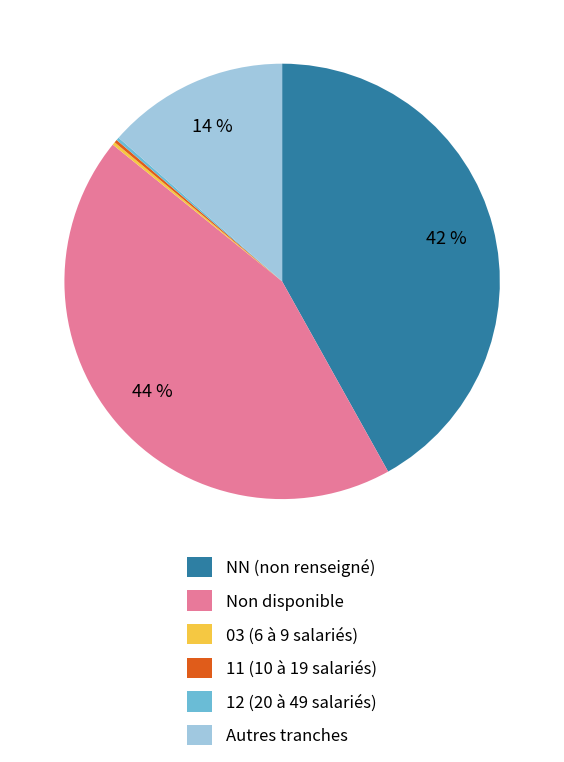

What percentage is the Non disponible slice, to the nearest percent?

44%